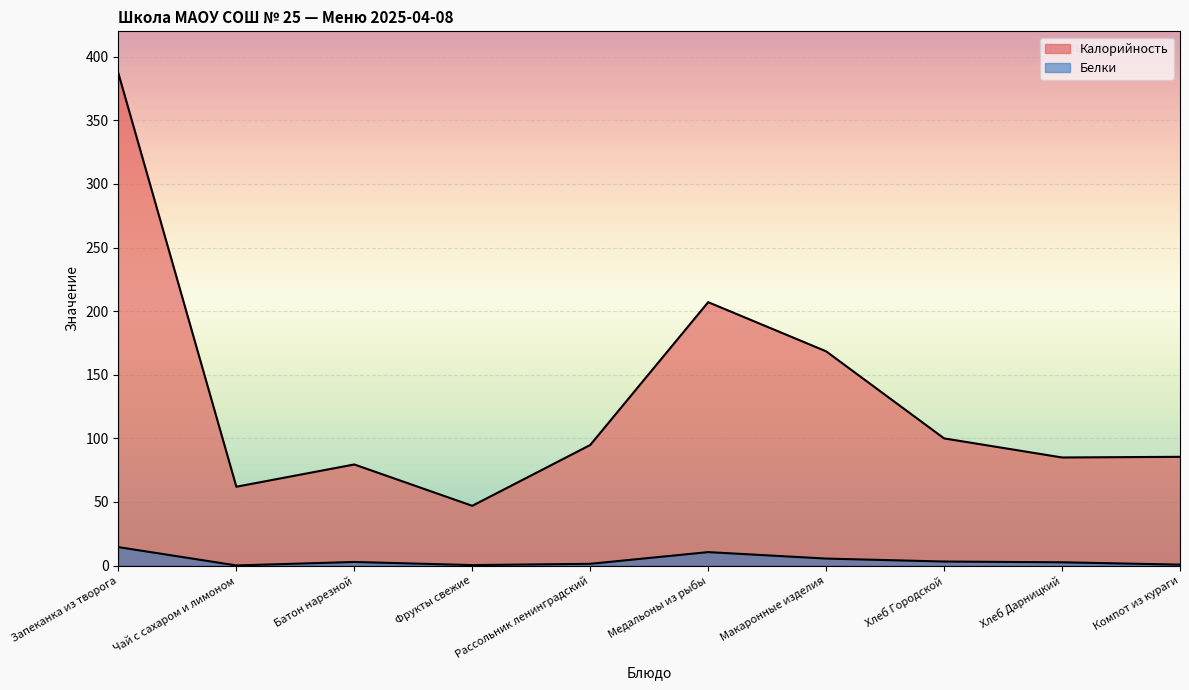

What is the label of the 3rd point from the left?

Батон нарезной